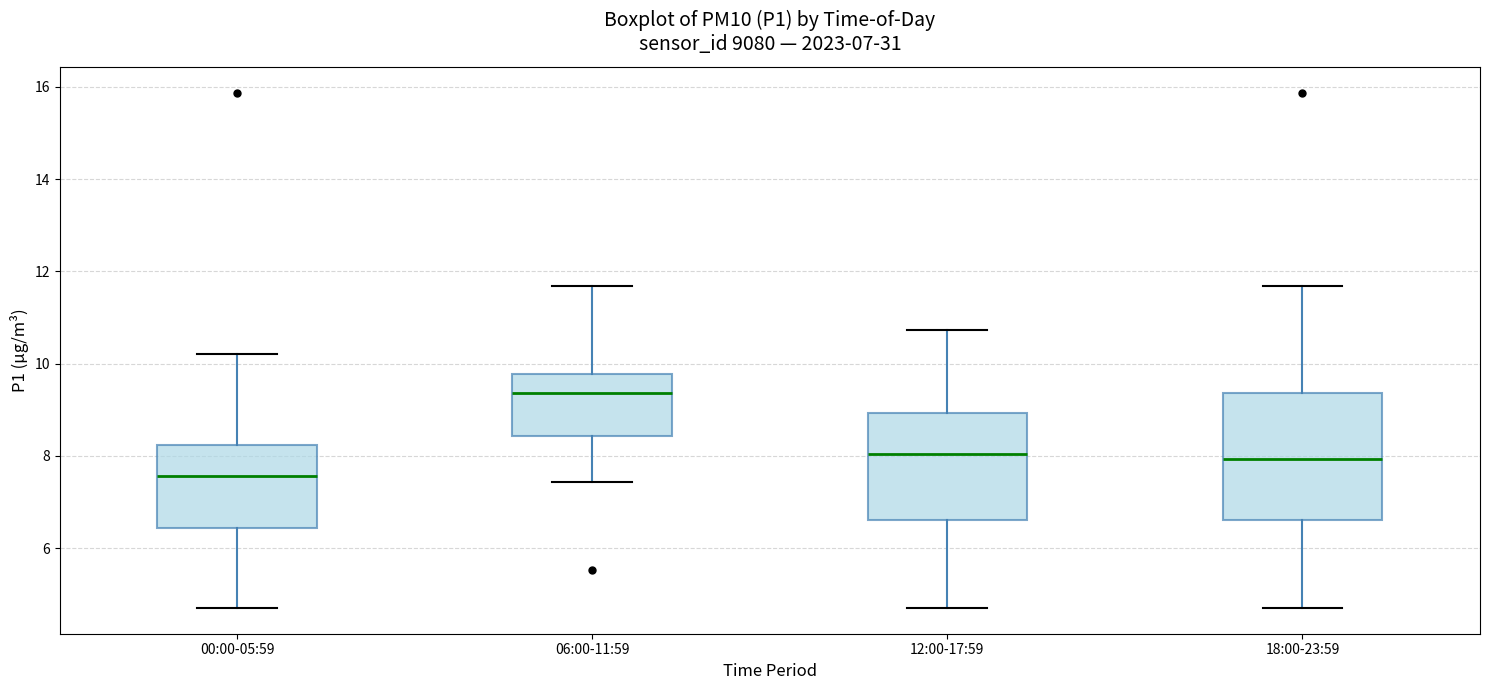

Reading left to right, transcribe this box plot: for each box, give where its median line is, the range the box spans, and where its two whiskers end, as read against the y-axis. The values are not printed on the chart, so give them approximately, as read against the axis.

00:00-05:59: median 7.6, box 6.4 to 8.2, whiskers 4.8 to 10.2
06:00-11:59: median 9.4, box 8.4 to 9.8, whiskers 7.4 to 11.6
12:00-17:59: median 8.0, box 6.6 to 9.0, whiskers 4.8 to 10.8
18:00-23:59: median 8.0, box 6.6 to 9.4, whiskers 4.8 to 11.6